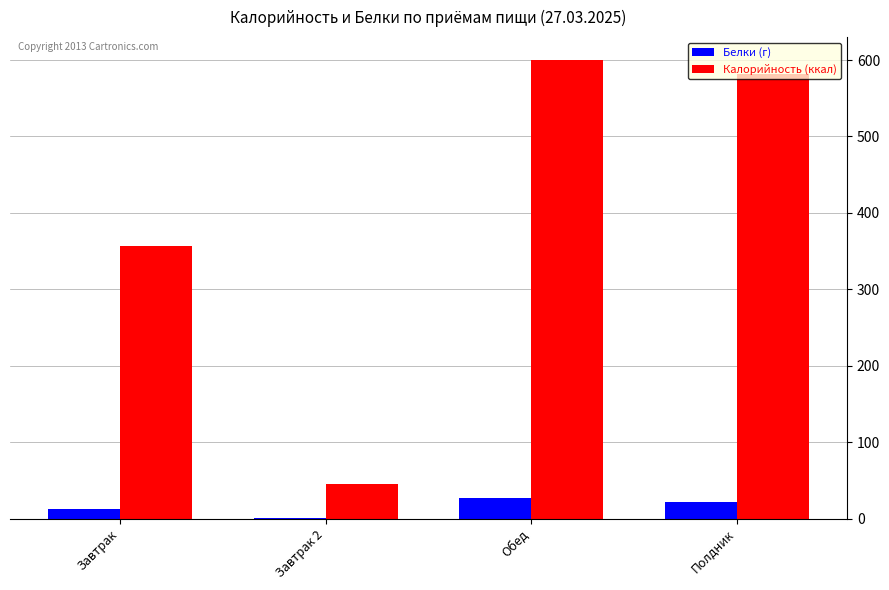

What is the total value across all series at Завтрак 2?

46.4